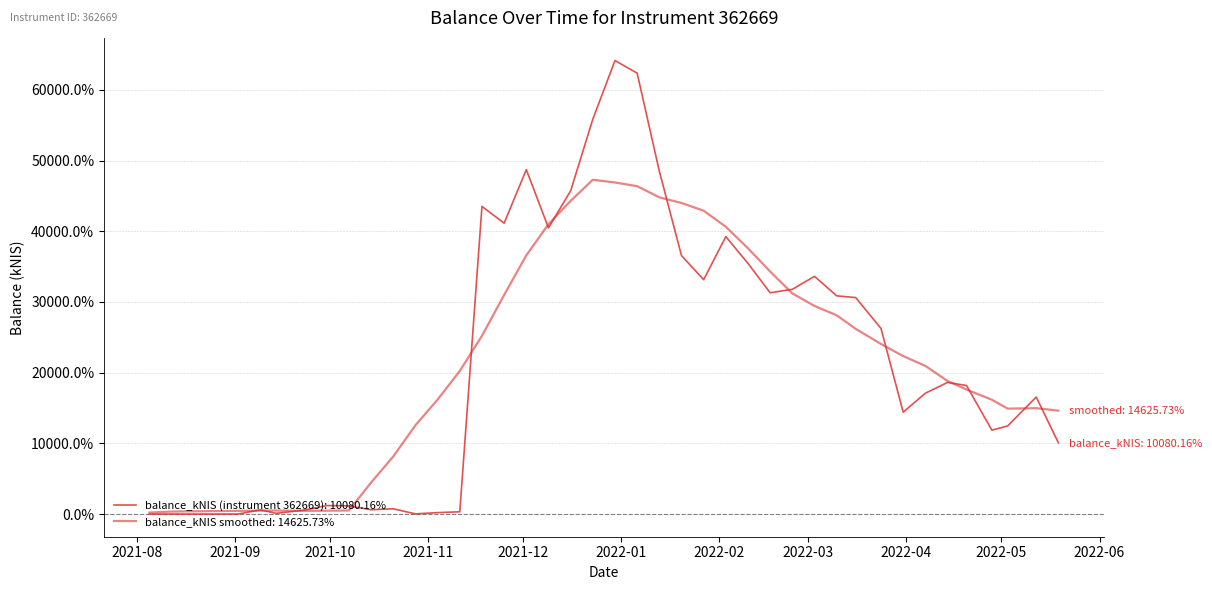

Reading left to right, transcribe all the data shown in this chart.

0.0	0.0	0.0	601.2	100.4	567.1	1202.9	1161.2	605.9	742.8	23.3	203.3	319.6	43510.3	41142.7	48713.9	40476.5	45712.0	55844.4	64141.3	62361.0	48496.3	36556.5	33148.1	39239.5	35442.3	31296.3	31788.1	33620.2	30860.3	30617.8	26241.9	14408.2	17087.9	18618.5	18174.7	11861.6	12468.8	16550.5	10080.2